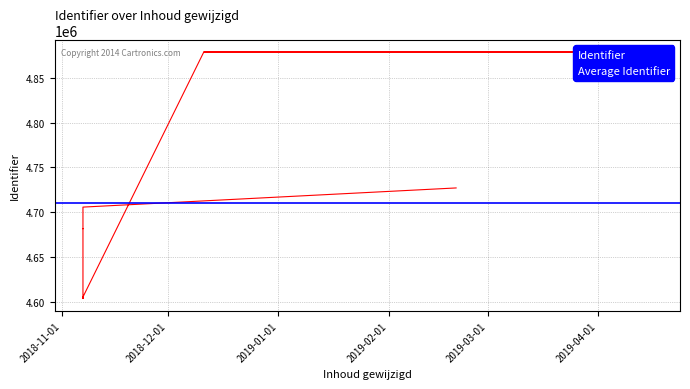

The chart shows a value of 2759243 at 2018-12-11. True or false?

False